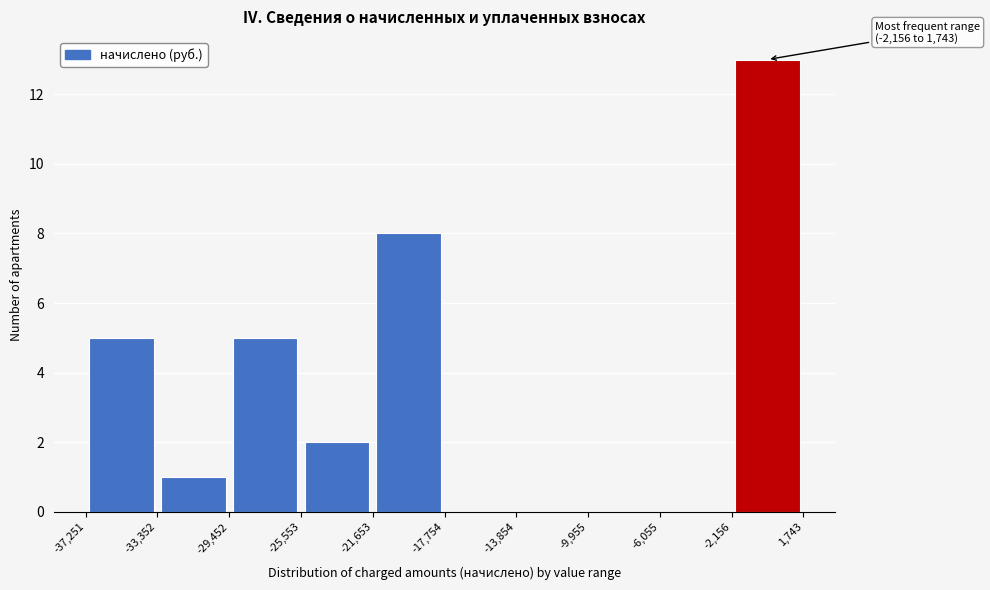

Over which range of the x-axis is the bar tallest?

-2,156 to 1,743